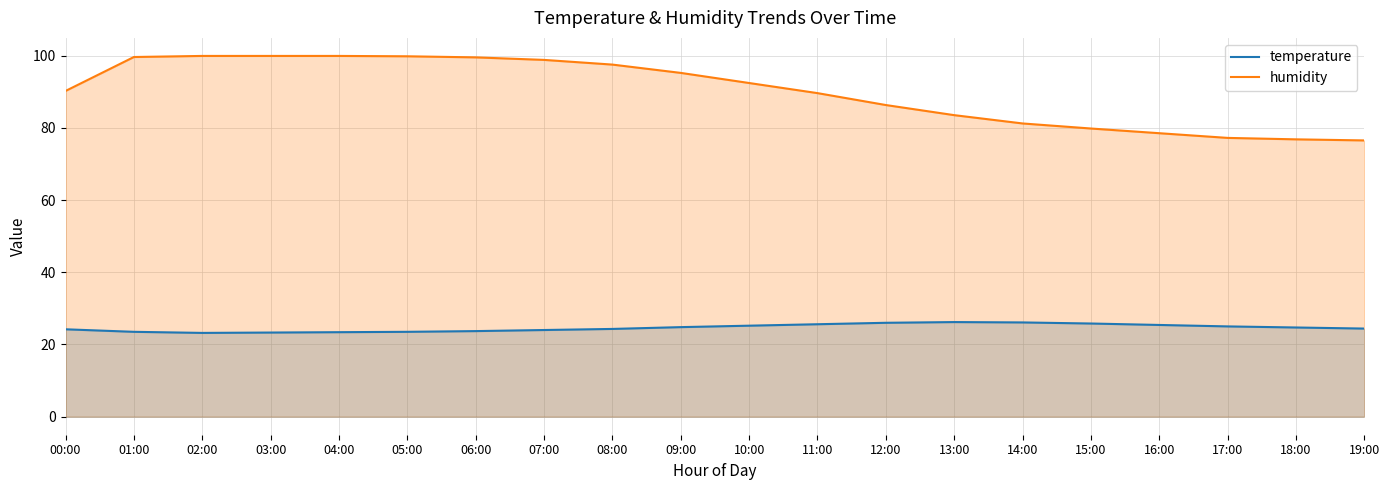

What position from the right is 00:00?

20